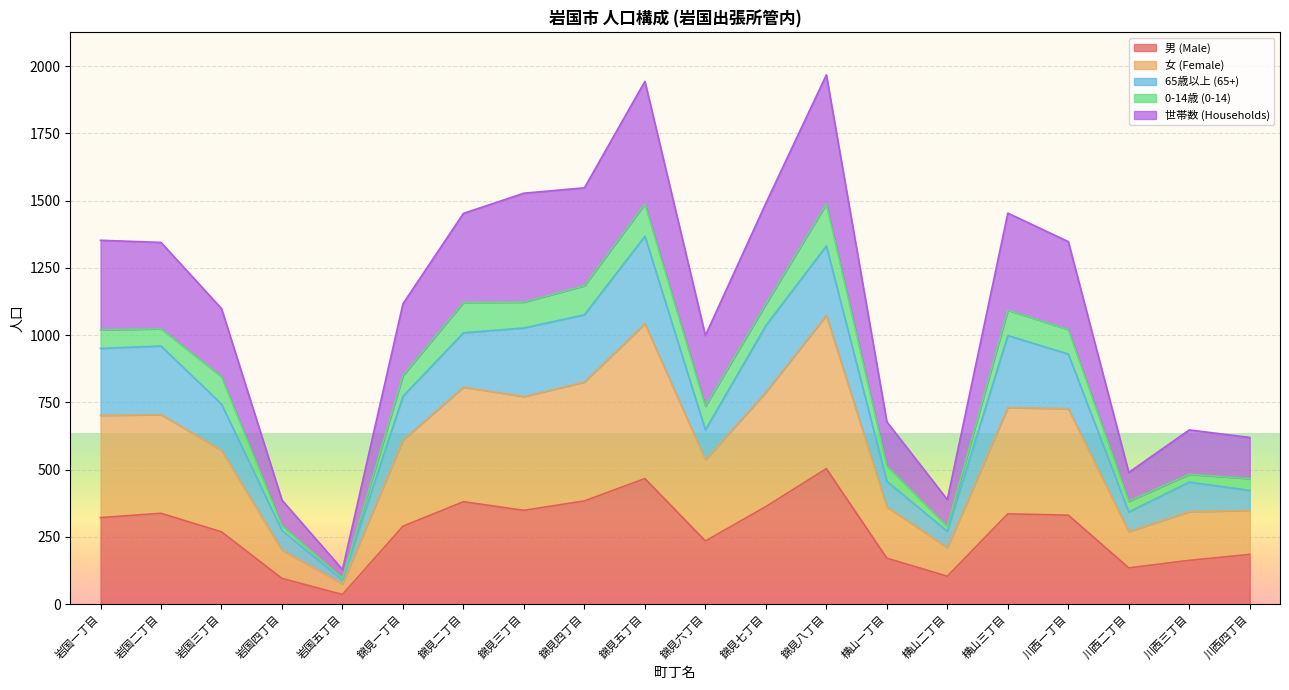

True or false: 世帯数 (Households) and 女 (Female) cross at least once.

False